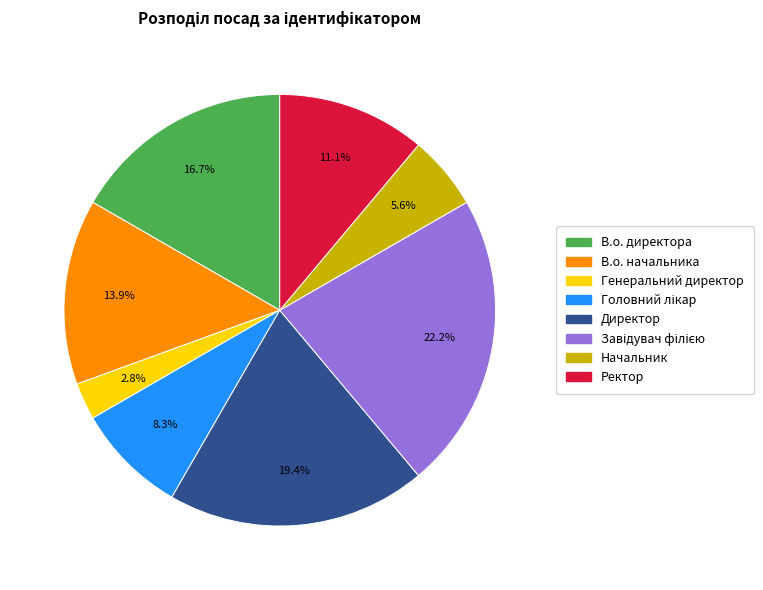

Between Ректор and Начальник, which is larger?

Ректор